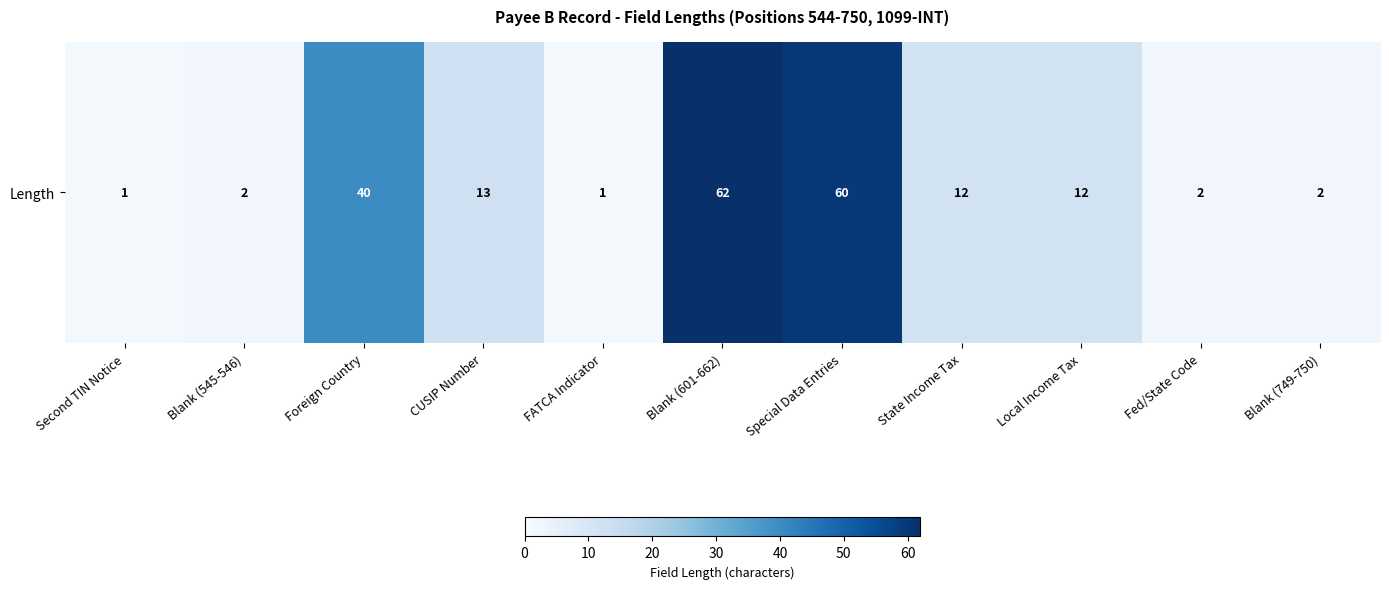

Is it true that the value at Local Income Tax is 7?

False